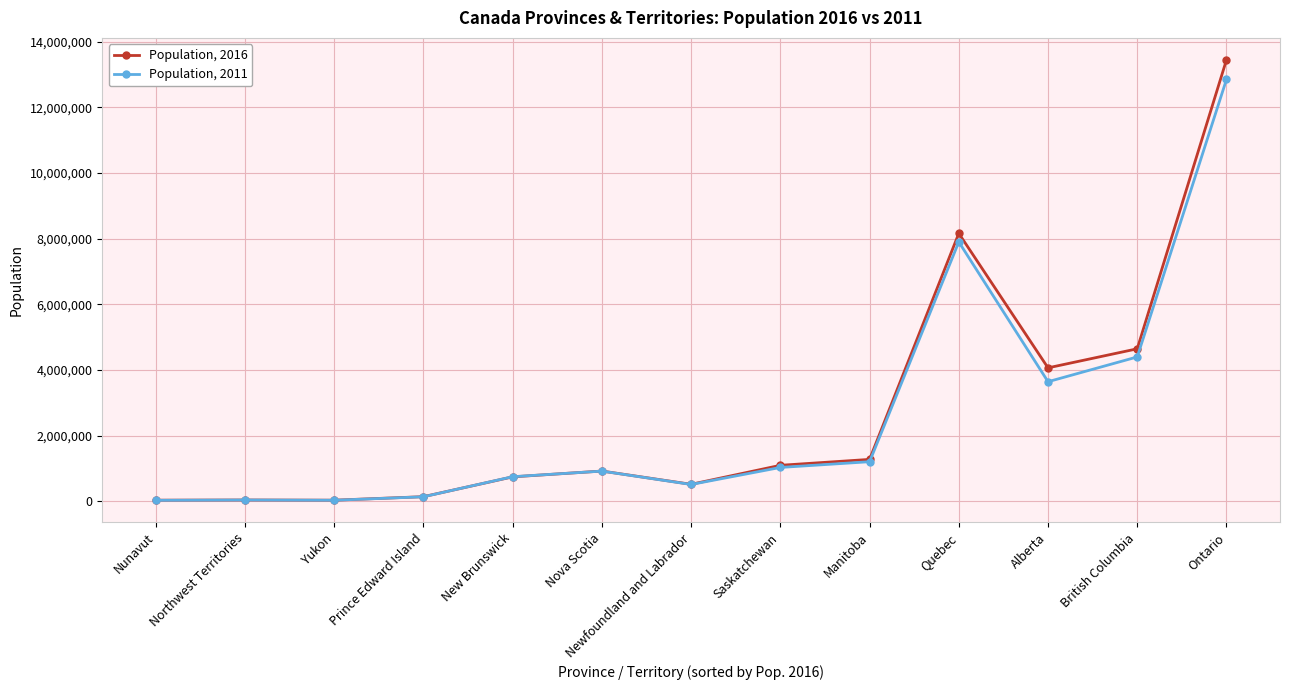

How many data points in Population, 2016 are less than 923598?

6